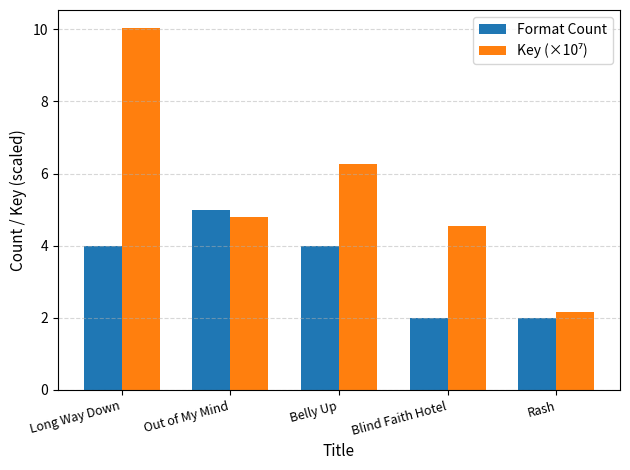

What is the smallest value displayed?

2.0